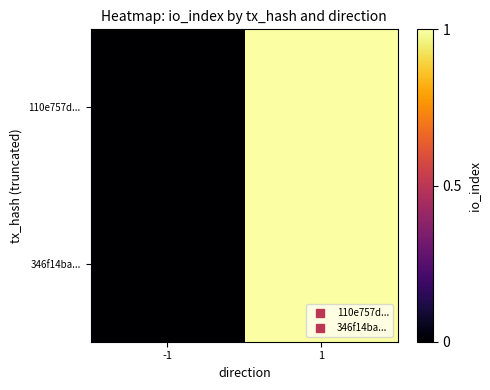

Which series has the largest total across all categories?

110e757d...